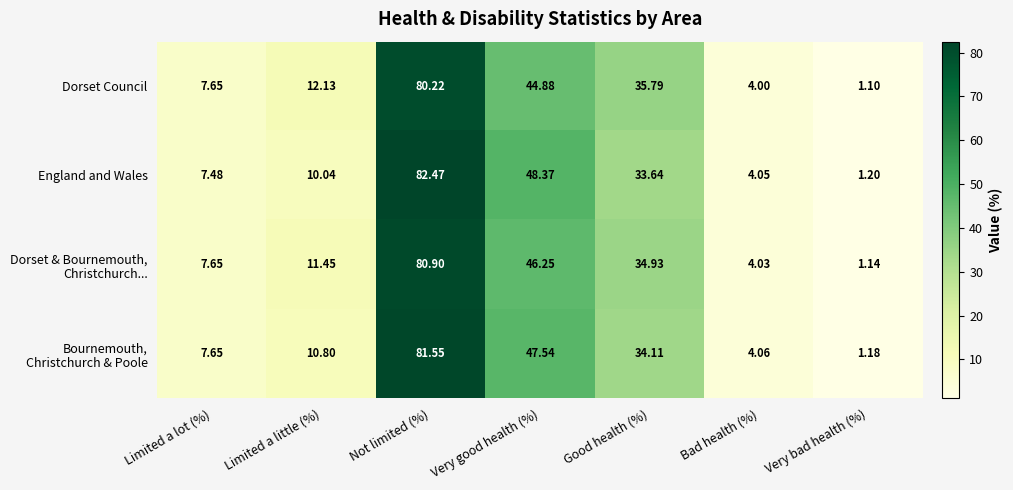

What is the difference between the highest and lowest values at Very good health (%)?

3.5